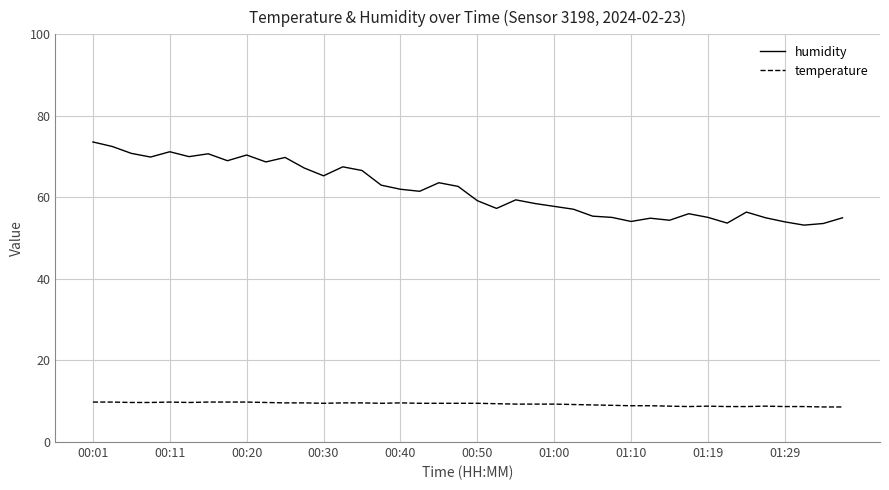

True or false: temperature and humidity intersect in this chart.

False